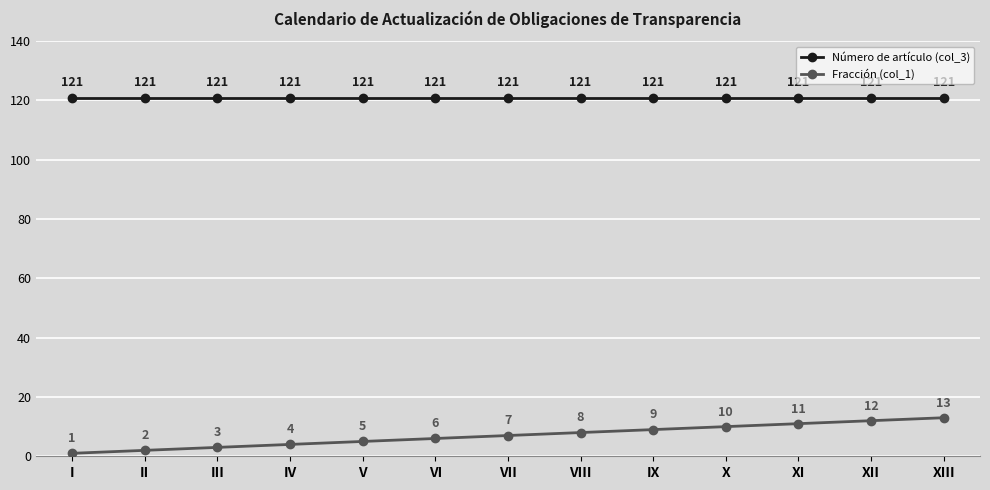

What is the difference between the Fracción (col_1) values at III and IX?

6